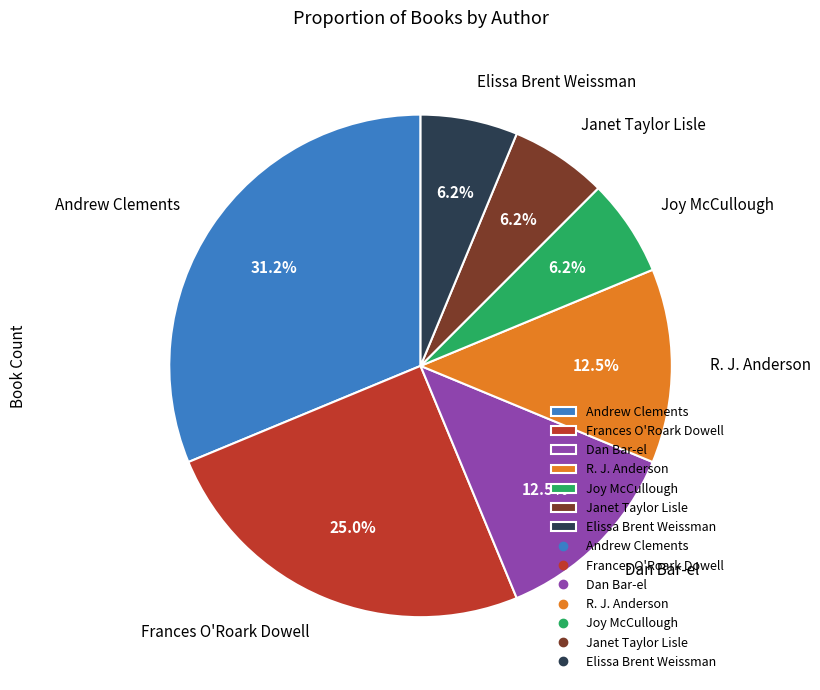

What portion of the pie excludes R. J. Anderson?

87.5%